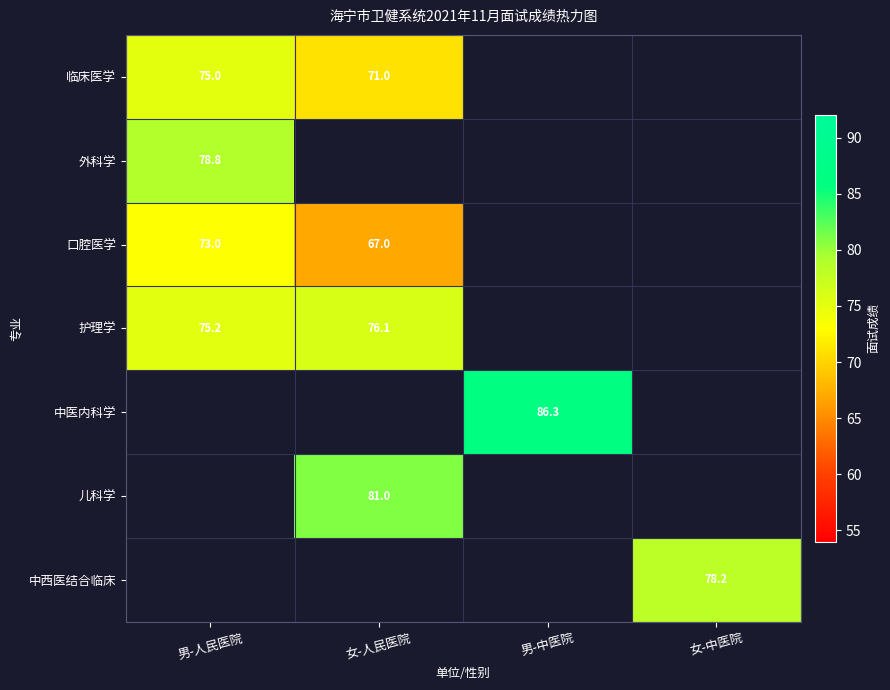

How many categories are shown in the chart?

4